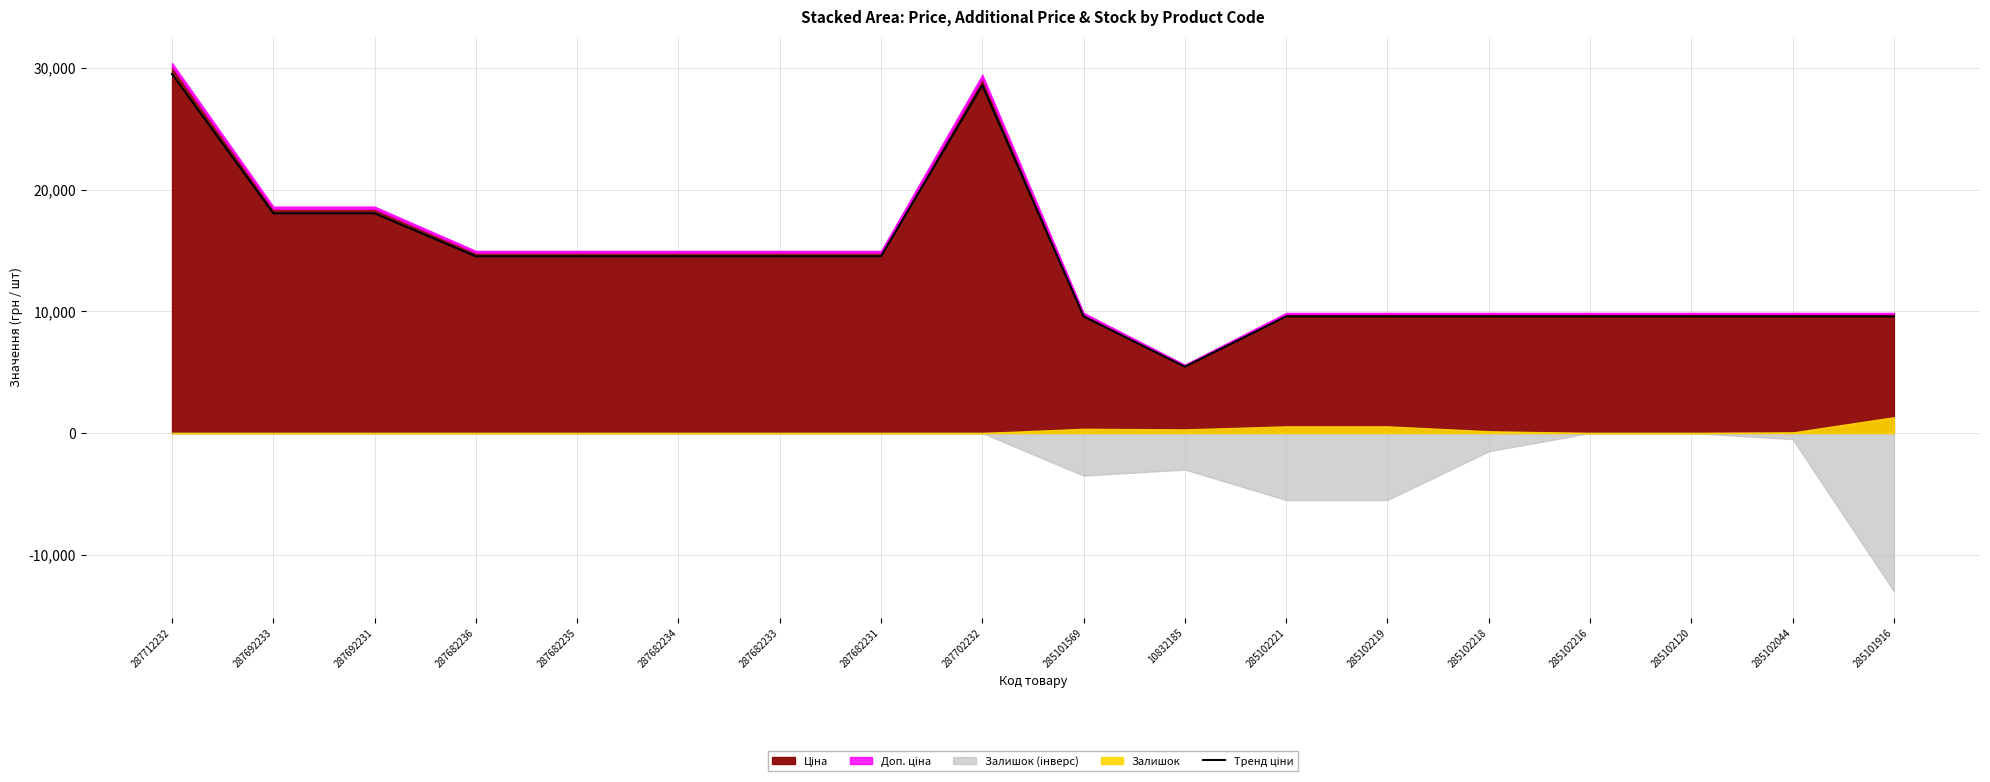

What is the difference between the maximum and minimum values?

24051.6